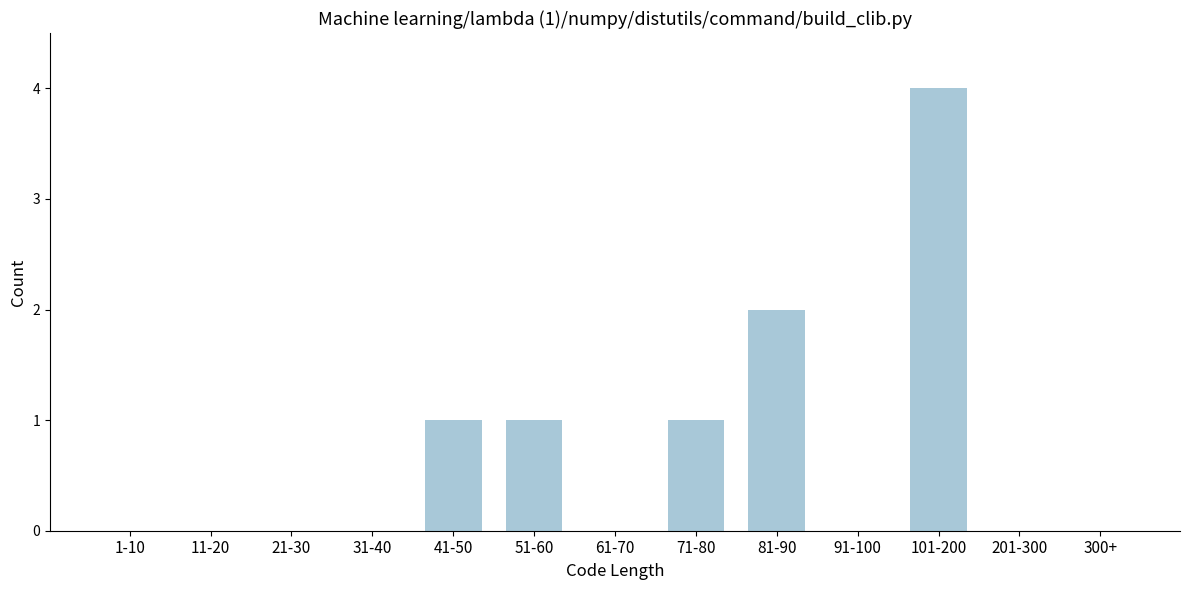

Reading right to left, list all the values displayed in this chart.

300+=0	201-300=0	101-200=4	91-100=0	81-90=2	71-80=1	61-70=0	51-60=1	41-50=1	31-40=0	21-30=0	11-20=0	1-10=0